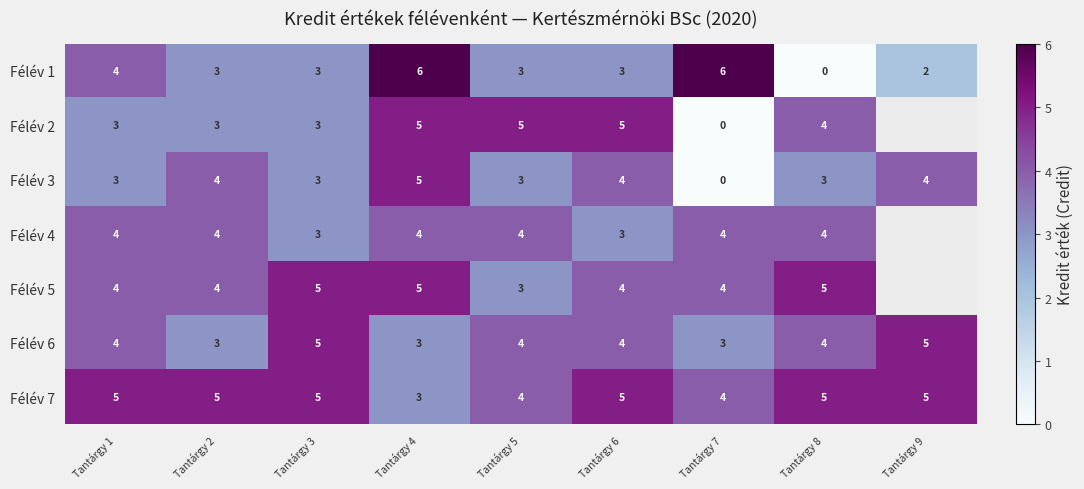

Is the value of Félév 2 at Tantárgy 7 greater than the value of Félév 3 at Tantárgy 4?

No